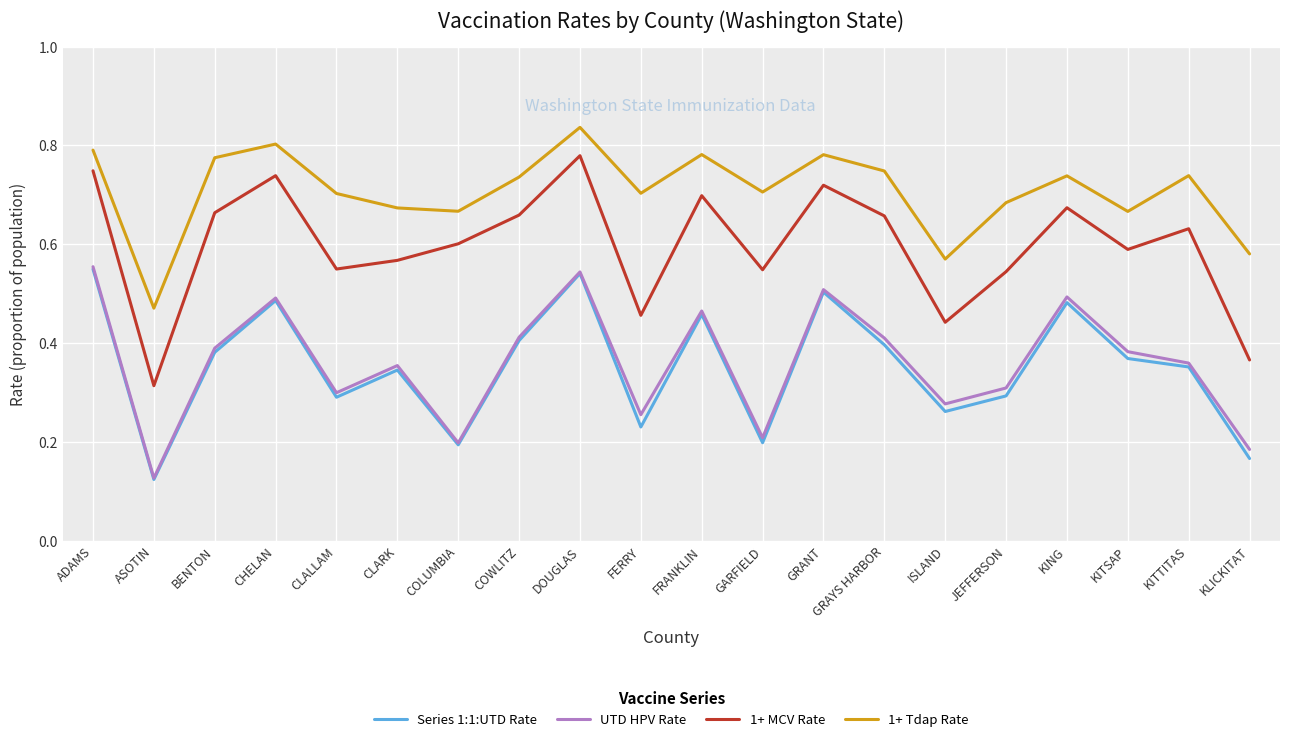

How many lines are shown in the chart?

4